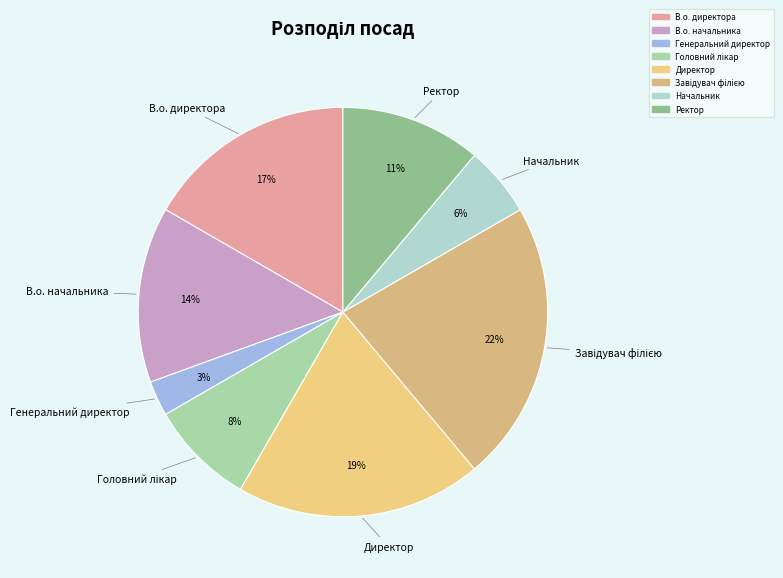

To the nearest percent, what is the average slice percentage?

12%